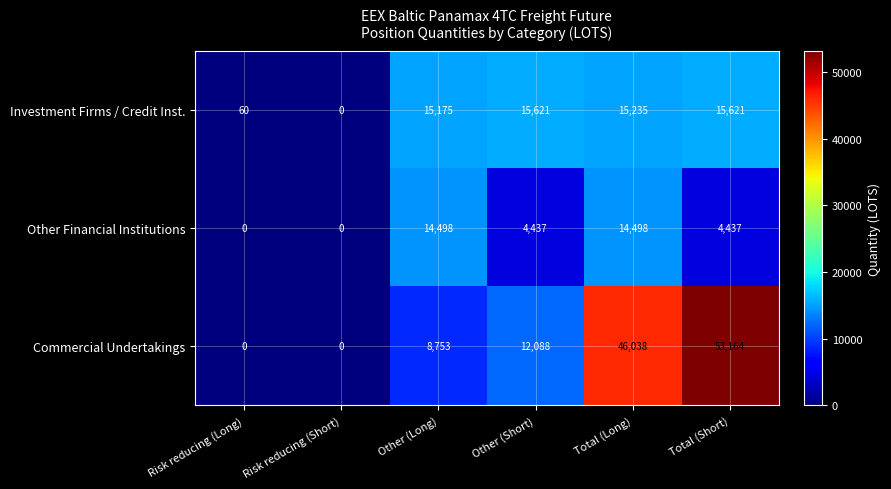

Which label corresponds to the largest value in the chart?

Total (Short)